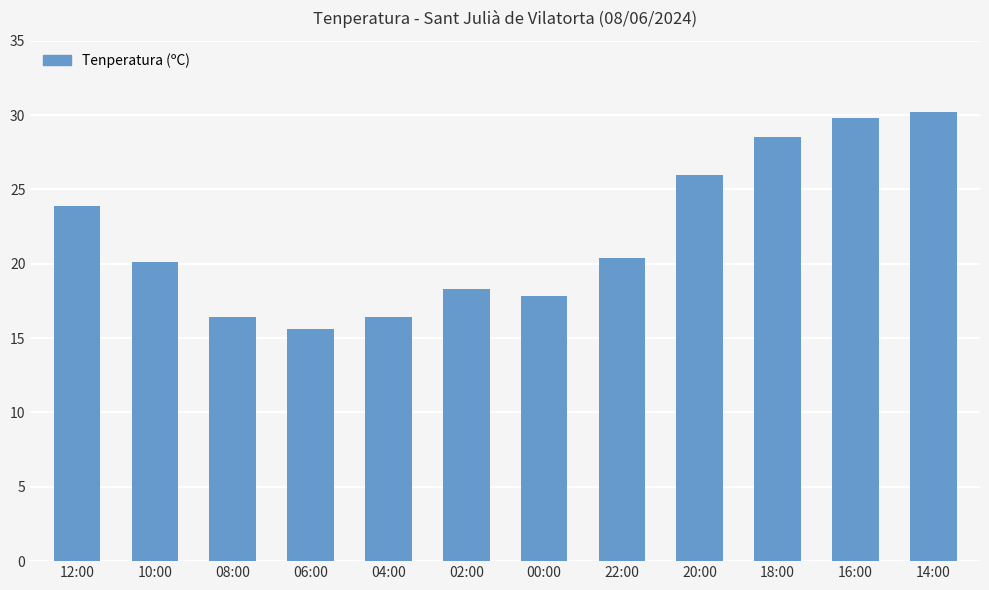

Does the chart contain any negative values?

No